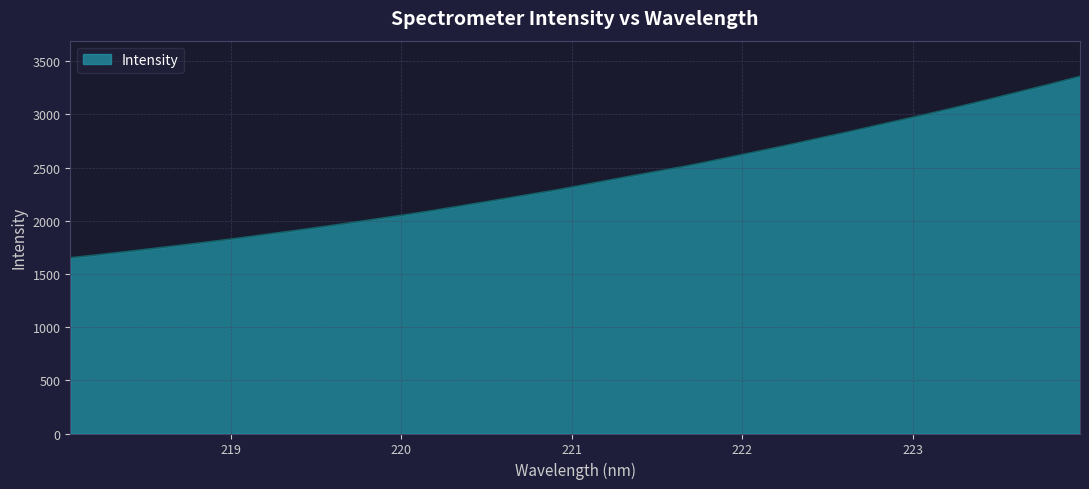

What is the smallest value displayed?

1652.0